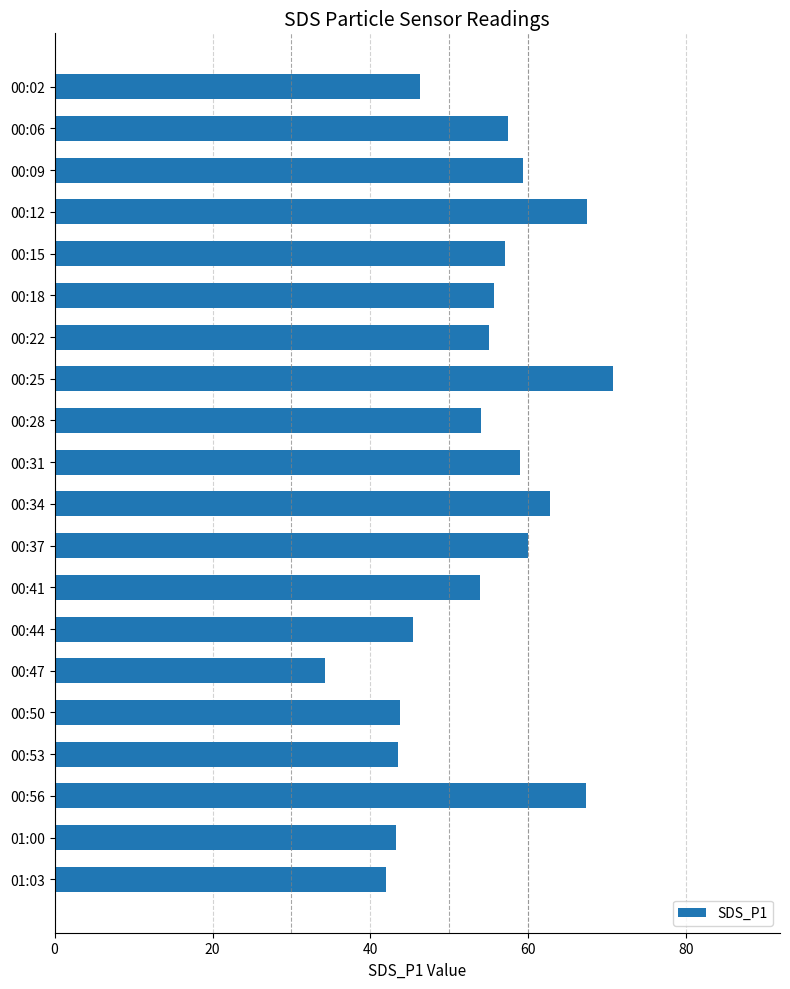

What is the ratio of the value at 01:03 to the value at 00:41?

0.8